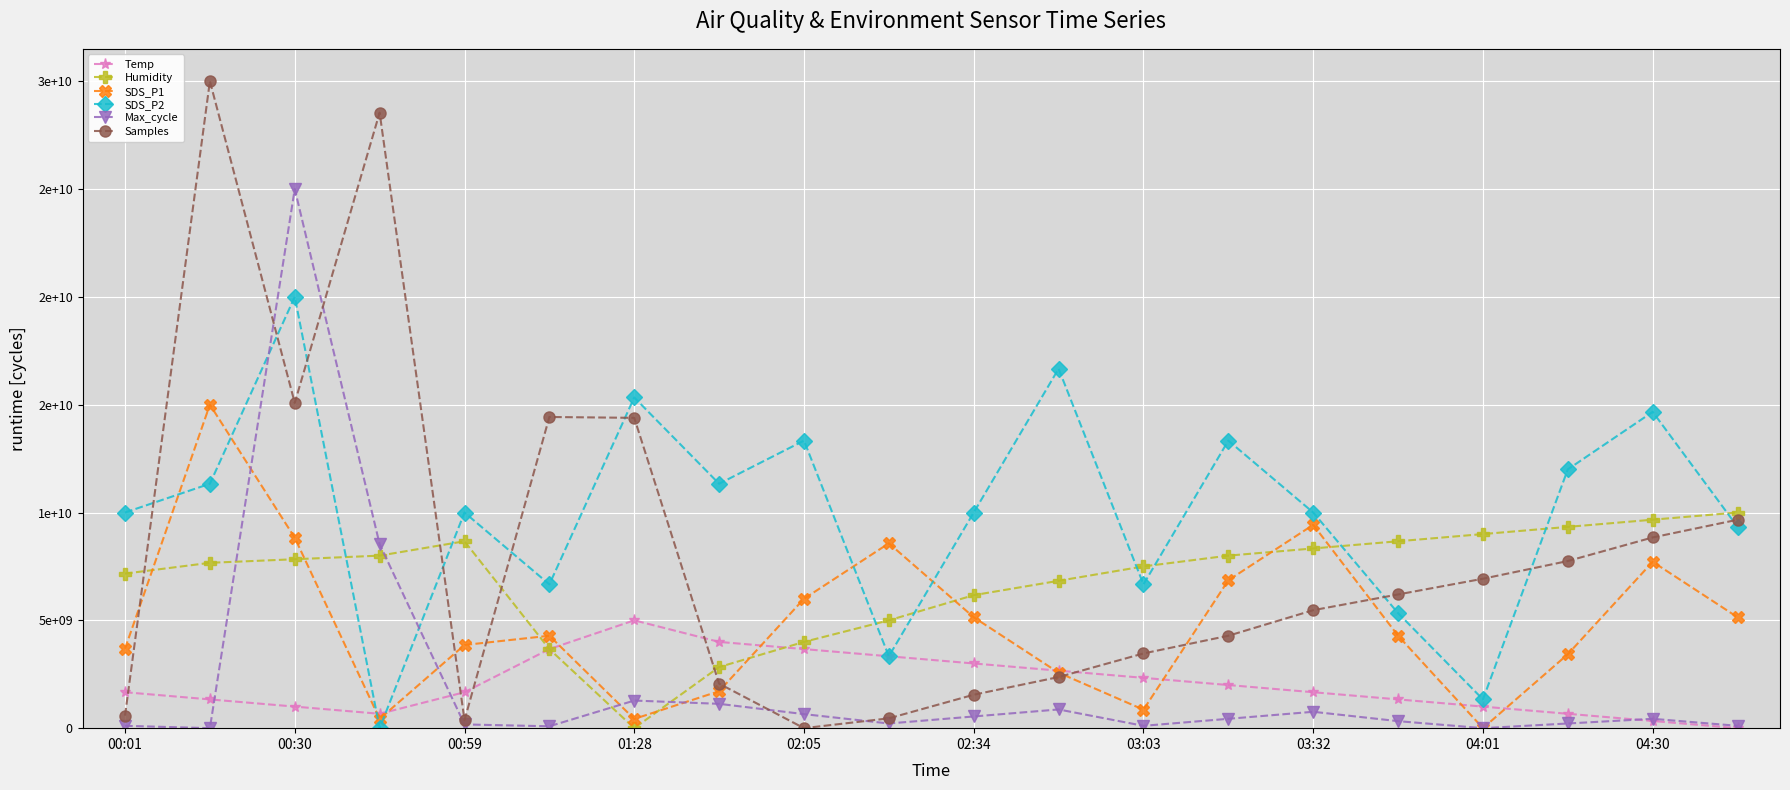

What is the difference between the maximum and minimum values in the Temp series?

5000000000.0